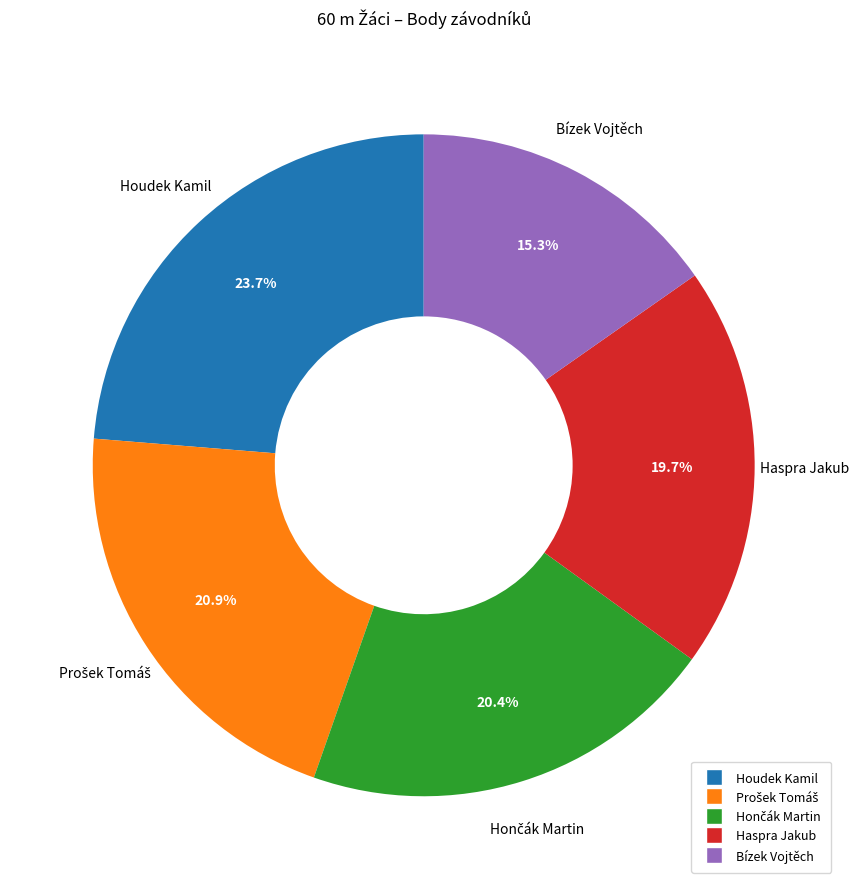

Combined, what portion of the pie is Haspra Jakub and Bízek Vojtěch?

35.0%